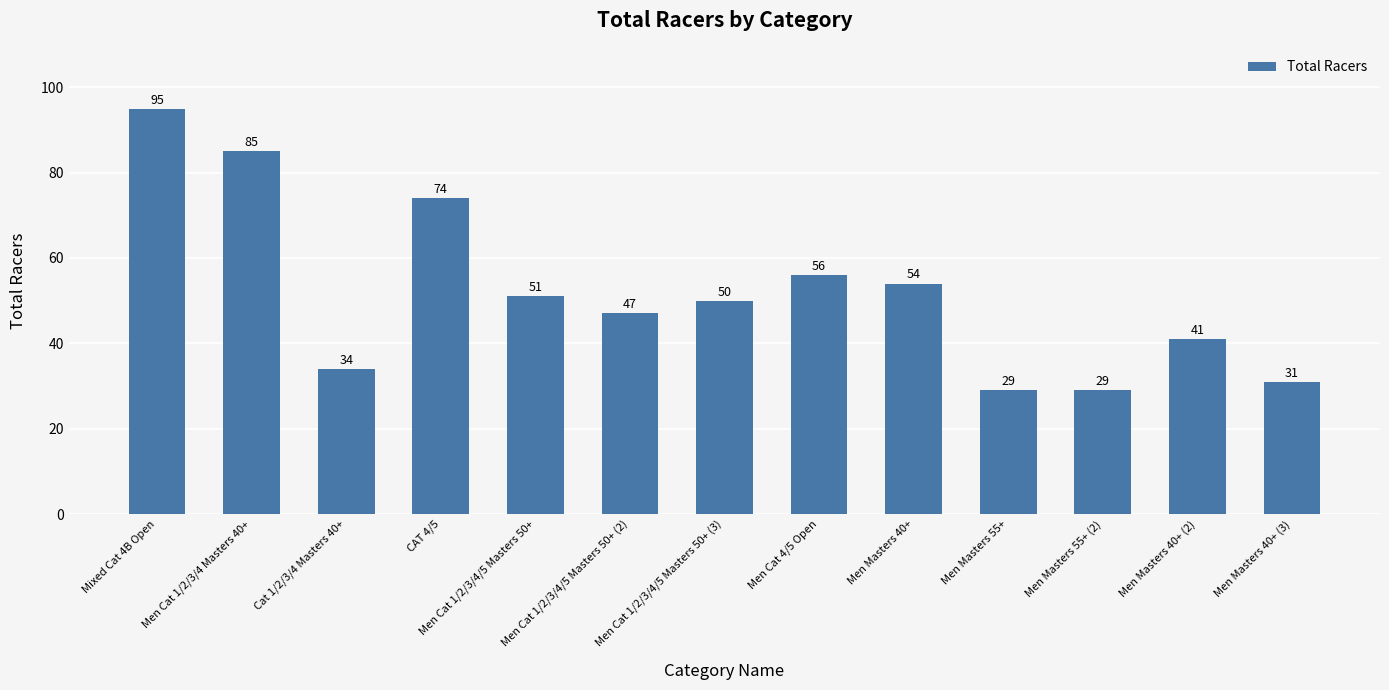

What is the value of the 9th bar from the left?

54